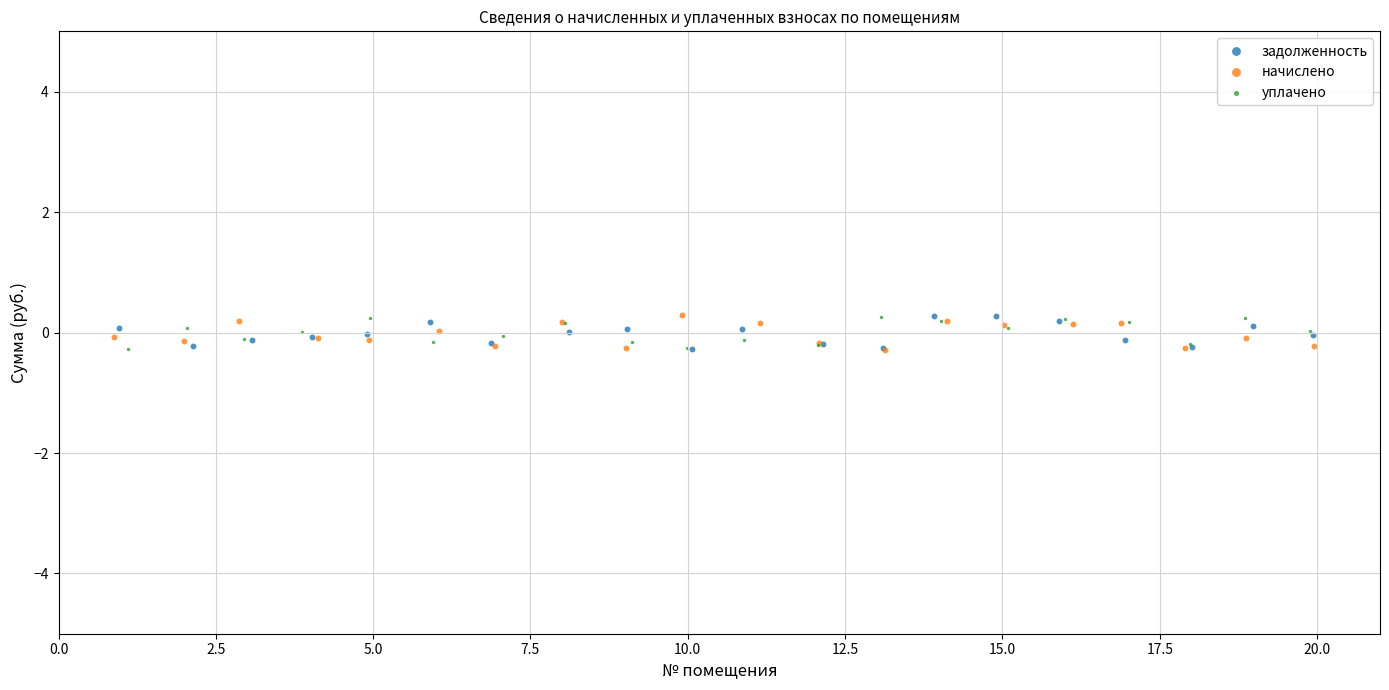

What are all the series names shown in the legend?

задолженность, начислено, уплачено